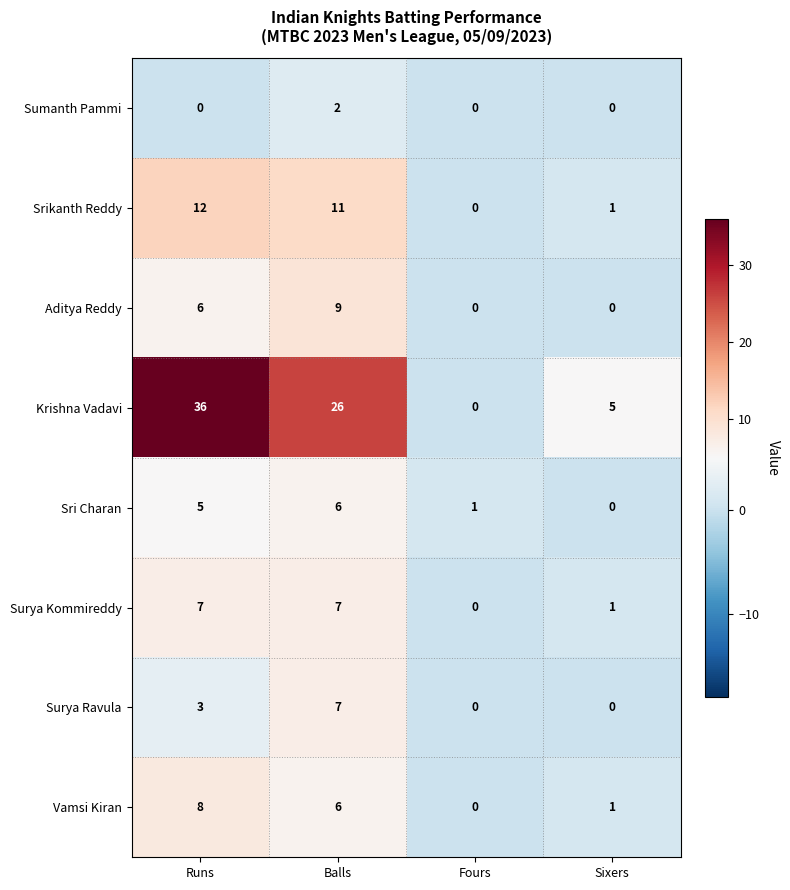

The Krishna Vadavi series shows 16 at Fours. True or false?

False